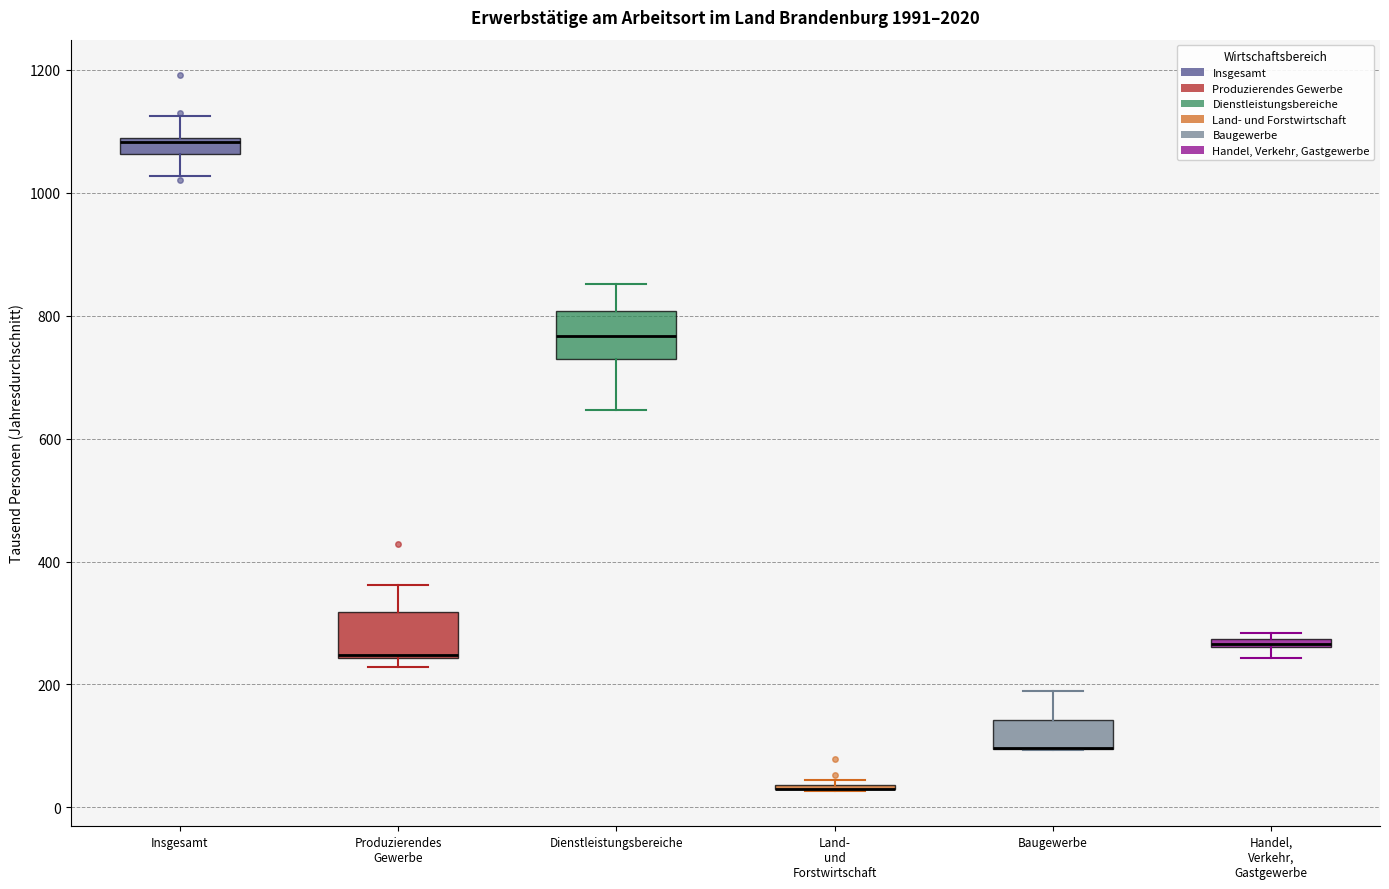

Where is the upper edge of the box for Handel, Verkehr, Gastgewerbe on the y-axis? The values are not printed on the chart, so give them approximately, as read against the axis.

280